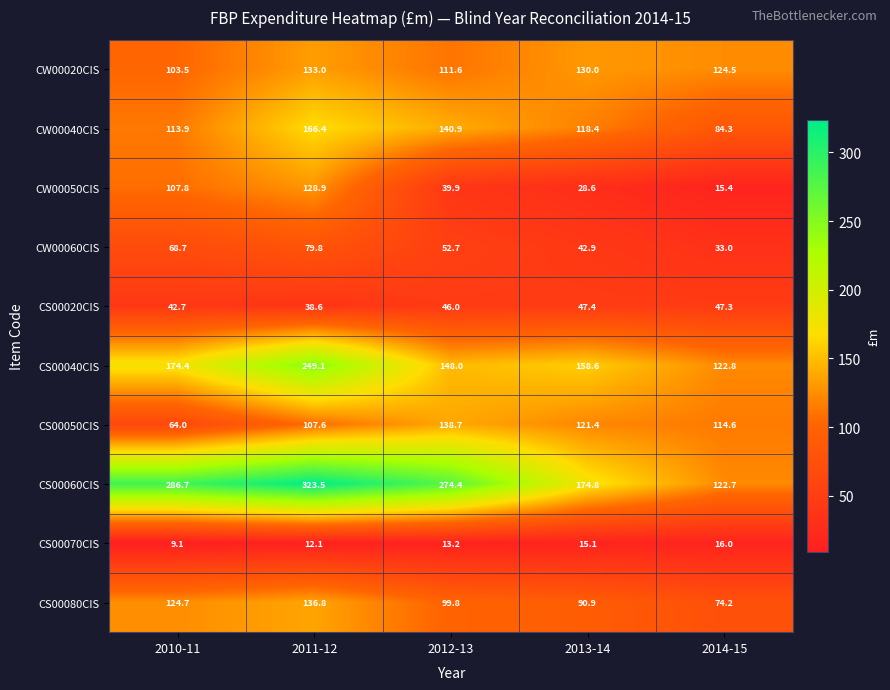

Where is CS00070CIS nearest to the value 12?

2011-12